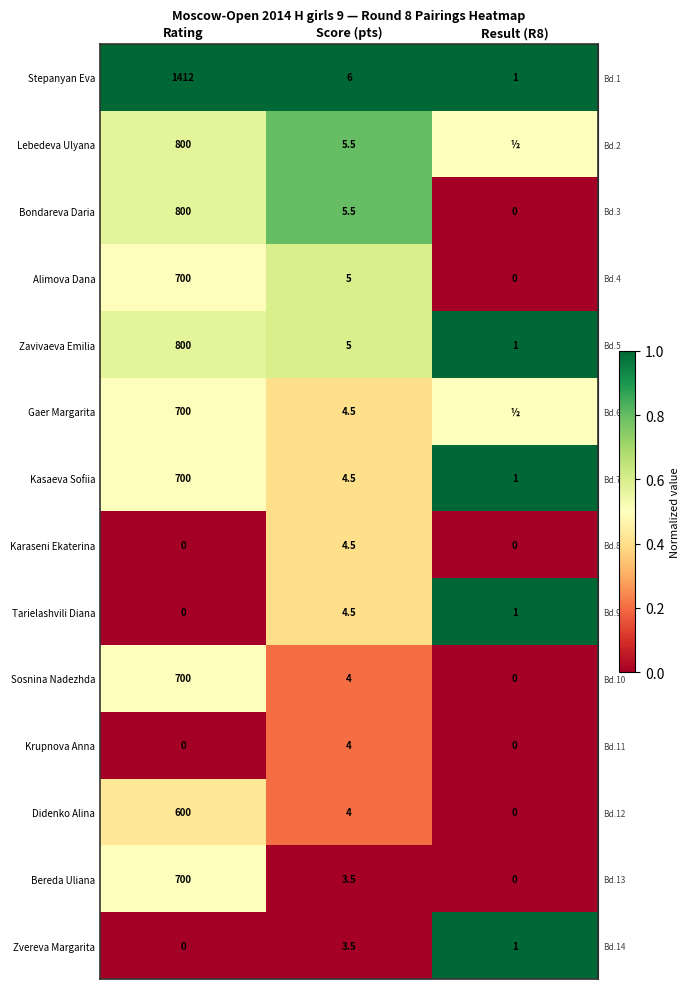

The row_0 series shows 1.4 at Score (pts). True or false?

False